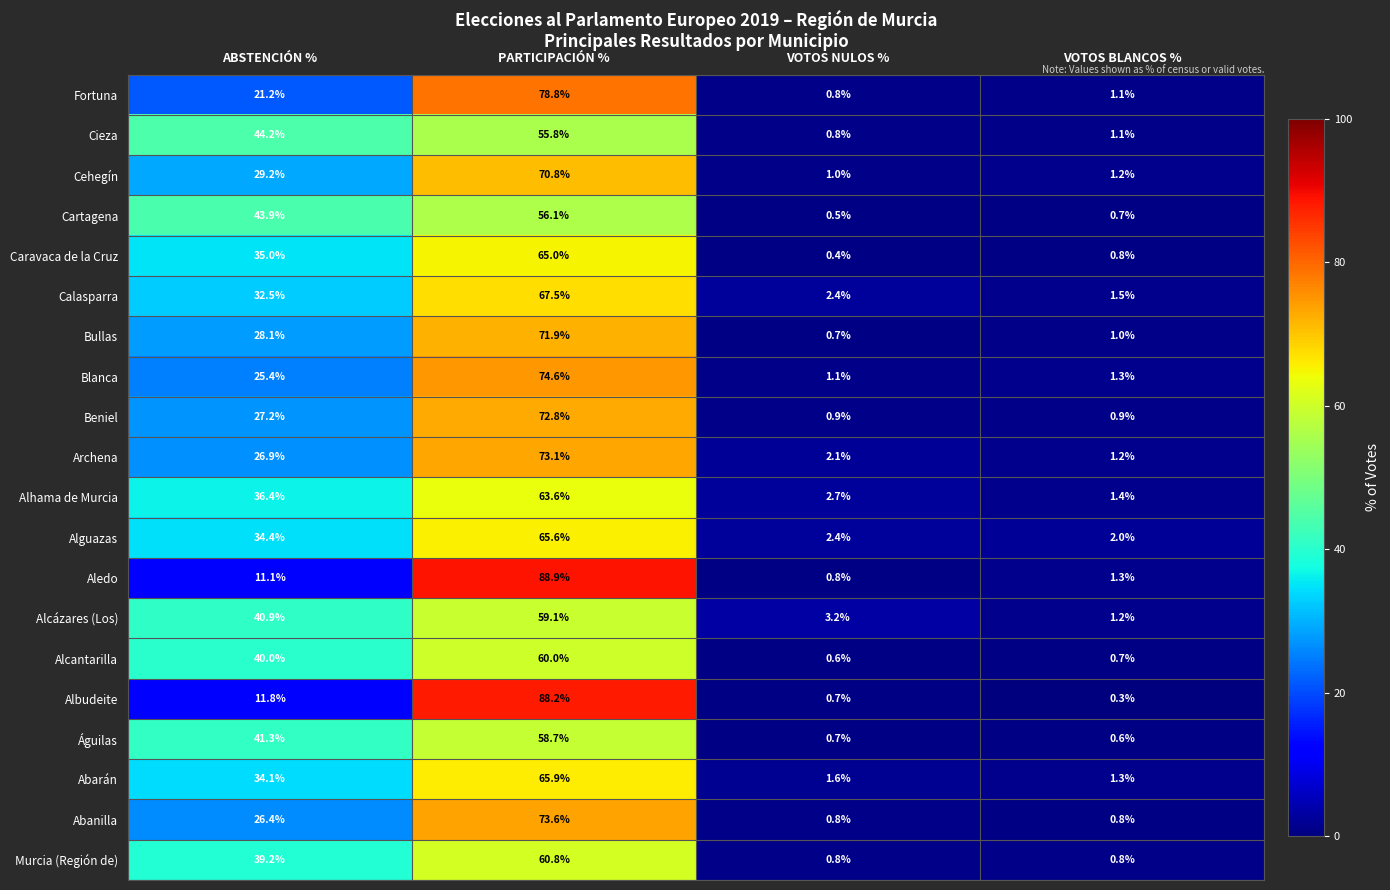

What is the highest value of the Cieza series?

55.8